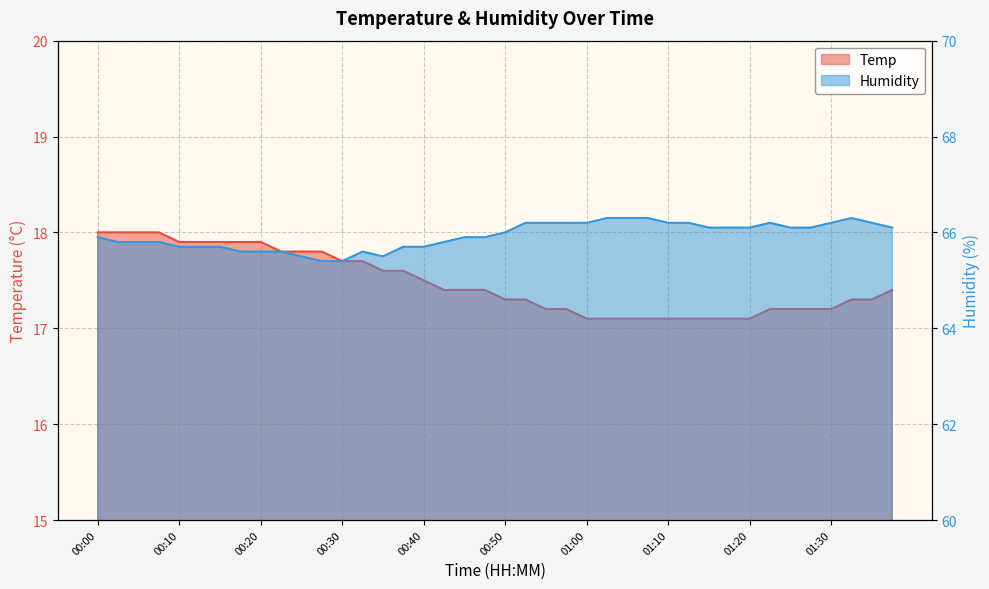

At how many categories does at least one series exceed 38?

40